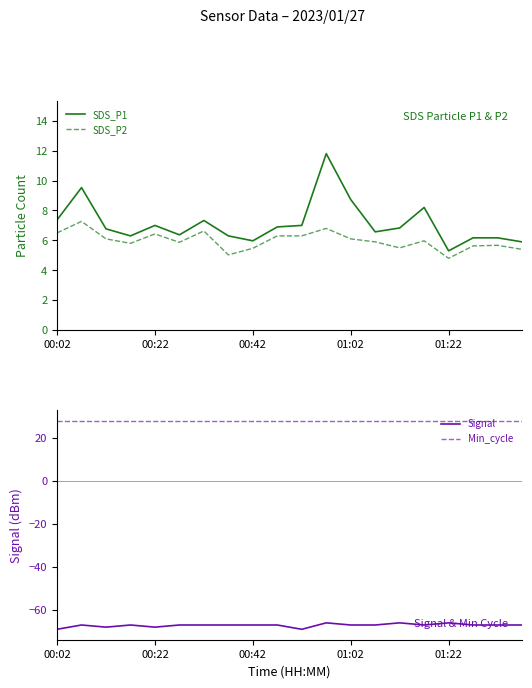

What value does the SDS_P2 series have at 19?

5.4